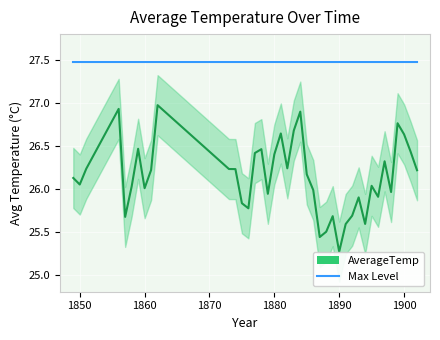

Count the number of data series in this chart.

2